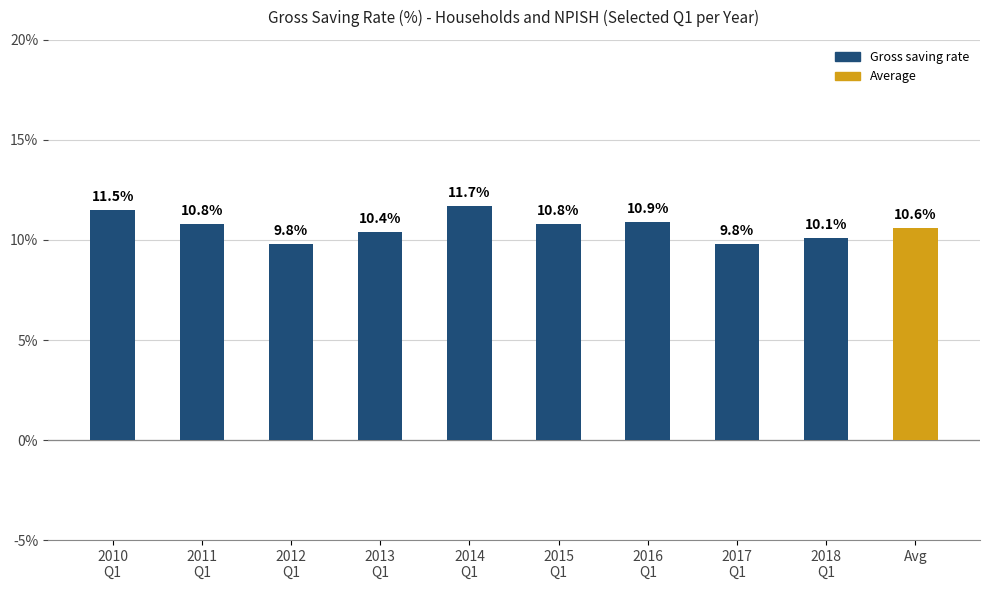

How many values are below 10?

2